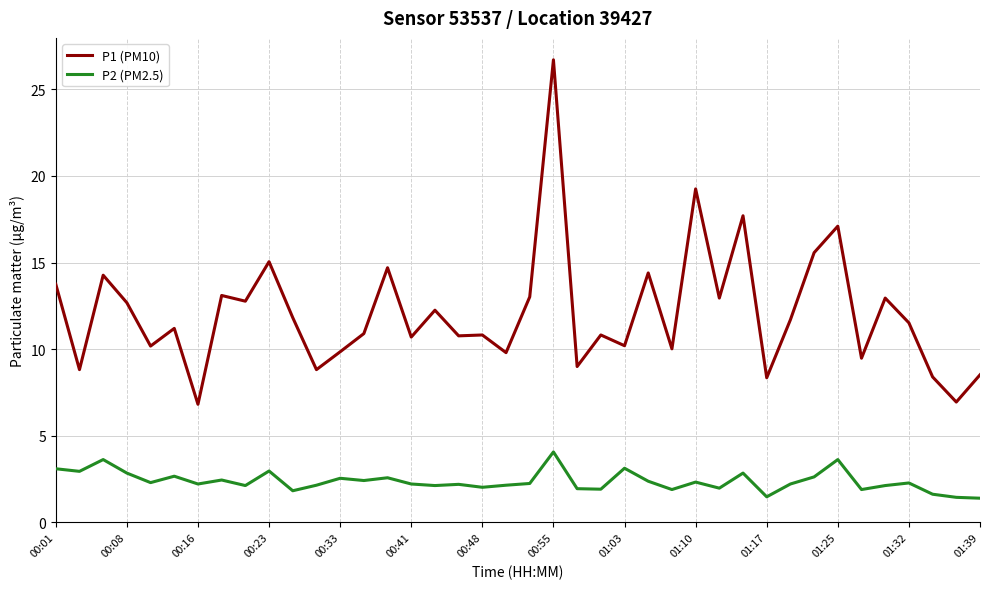

True or false: P1 (PM10) and P2 (PM2.5) intersect in this chart.

False